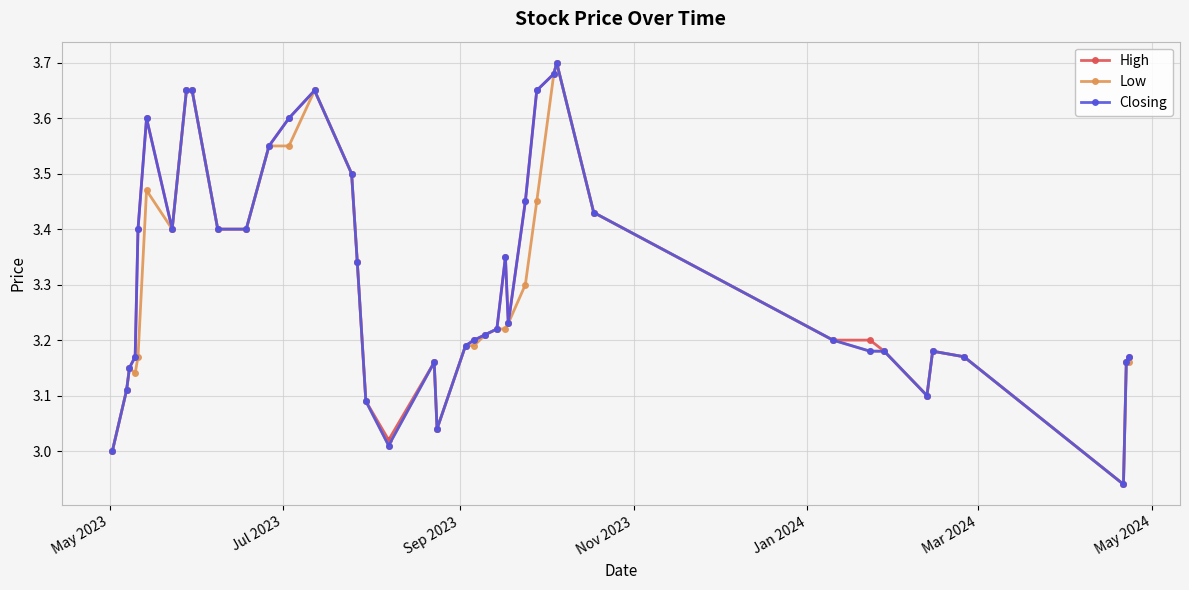

Is this an area chart (filled region under the line)?

No